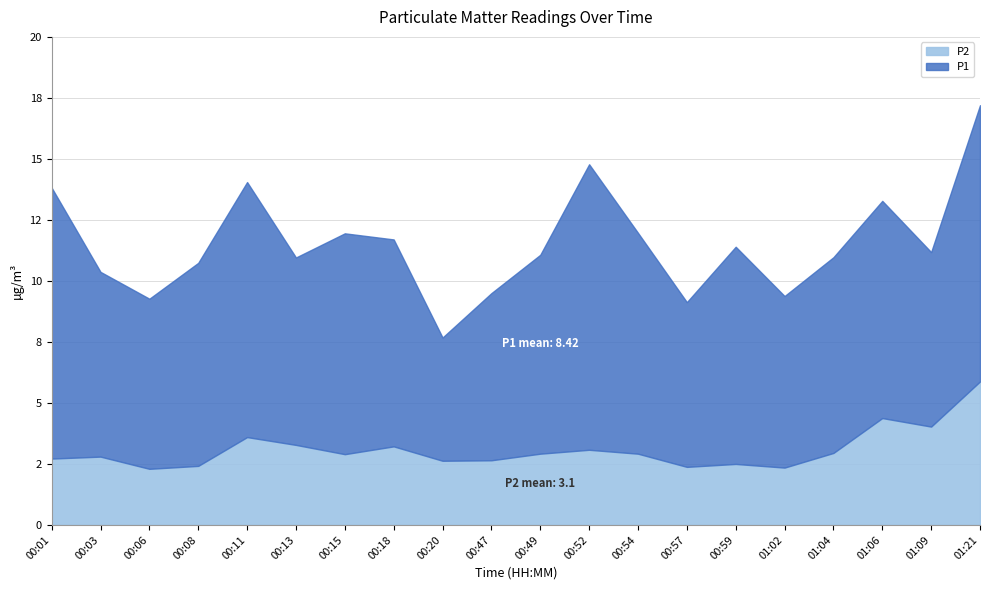

Which category has the lowest value across all series?

00:06